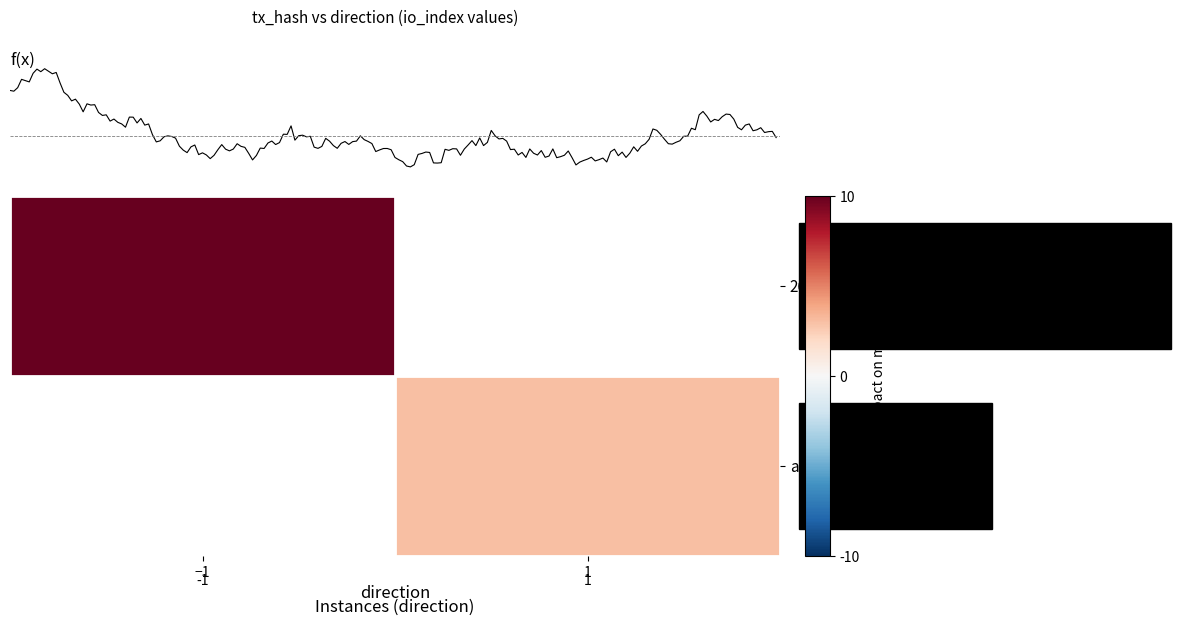

How many positive values does the 26be28e6aeebaf5b89a430cfb8ef6d76278ca21 series have?

1